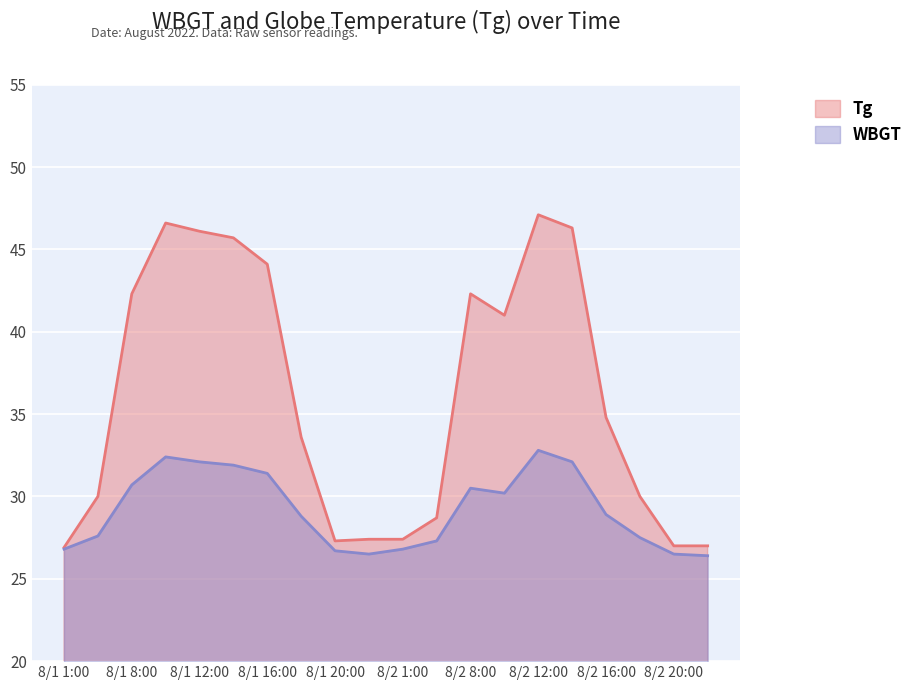

Is the value of Tg at 8/2 24:00 greater than the value of WBGT at 8/2 18:00?

No